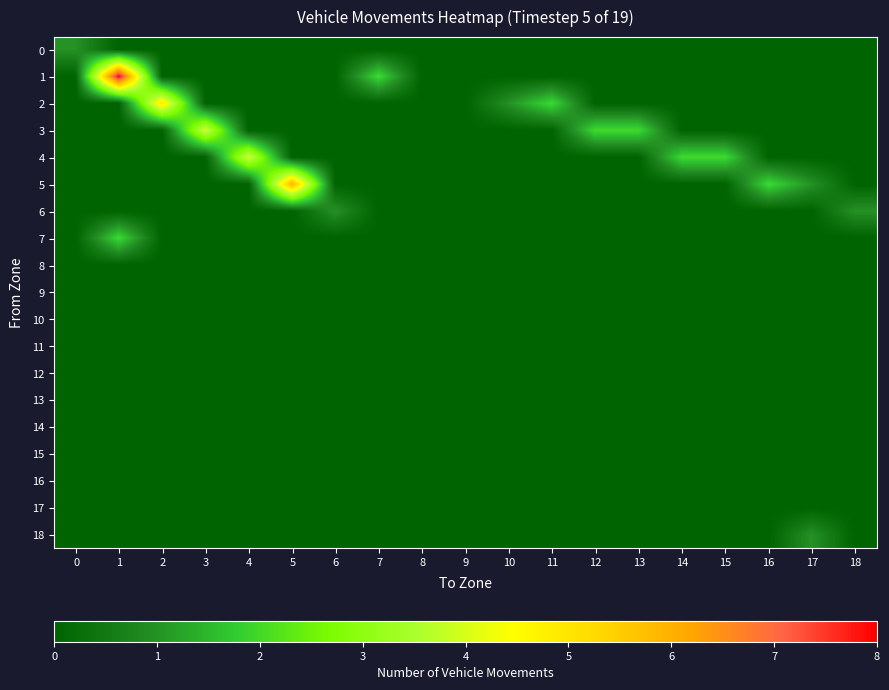

Reading right to left, transcribe all the data shown in this chart.

0: 18=0	17=0	16=0	15=0	14=0	13=0	12=0	11=0	10=0	9=0	8=0	7=0	6=0	5=0	4=0	3=0	2=0	1=0	0=1
1: 18=0	17=0	16=0	15=0	14=0	13=0	12=0	11=0	10=0	9=0	8=0	7=2	6=0	5=0	4=0	3=0	2=0	1=8	0=0
2: 18=0	17=0	16=0	15=0	14=0	13=0	12=0	11=2	10=1	9=0	8=0	7=0	6=0	5=0	4=0	3=0	2=5	1=0	0=0
3: 18=0	17=0	16=0	15=0	14=0	13=2	12=2	11=0	10=0	9=0	8=0	7=0	6=0	5=0	4=0	3=4	2=0	1=0	0=0
4: 18=0	17=0	16=0	15=2	14=2	13=0	12=0	11=0	10=0	9=0	8=0	7=0	6=0	5=0	4=4	3=0	2=0	1=0	0=0
5: 18=0	17=1	16=2	15=0	14=0	13=0	12=0	11=0	10=0	9=0	8=0	7=0	6=0	5=6	4=0	3=0	2=0	1=0	0=0
6: 18=1	17=0	16=0	15=0	14=0	13=0	12=0	11=0	10=0	9=0	8=0	7=0	6=1	5=0	4=0	3=0	2=0	1=0	0=0
7: 18=0	17=0	16=0	15=0	14=0	13=0	12=0	11=0	10=0	9=0	8=0	7=0	6=0	5=0	4=0	3=0	2=0	1=2	0=0
8: 18=0	17=0	16=0	15=0	14=0	13=0	12=0	11=0	10=0	9=0	8=0	7=0	6=0	5=0	4=0	3=0	2=0	1=0	0=0
9: 18=0	17=0	16=0	15=0	14=0	13=0	12=0	11=0	10=0	9=0	8=0	7=0	6=0	5=0	4=0	3=0	2=0	1=0	0=0
10: 18=0	17=0	16=0	15=0	14=0	13=0	12=0	11=0	10=0	9=0	8=0	7=0	6=0	5=0	4=0	3=0	2=0	1=0	0=0
11: 18=0	17=0	16=0	15=0	14=0	13=0	12=0	11=0	10=0	9=0	8=0	7=0	6=0	5=0	4=0	3=0	2=0	1=0	0=0
12: 18=0	17=0	16=0	15=0	14=0	13=0	12=0	11=0	10=0	9=0	8=0	7=0	6=0	5=0	4=0	3=0	2=0	1=0	0=0
13: 18=0	17=0	16=0	15=0	14=0	13=0	12=0	11=0	10=0	9=0	8=0	7=0	6=0	5=0	4=0	3=0	2=0	1=0	0=0
14: 18=0	17=0	16=0	15=0	14=0	13=0	12=0	11=0	10=0	9=0	8=0	7=0	6=0	5=0	4=0	3=0	2=0	1=0	0=0
15: 18=0	17=0	16=0	15=0	14=0	13=0	12=0	11=0	10=0	9=0	8=0	7=0	6=0	5=0	4=0	3=0	2=0	1=0	0=0
16: 18=0	17=0	16=0	15=0	14=0	13=0	12=0	11=0	10=0	9=0	8=0	7=0	6=0	5=0	4=0	3=0	2=0	1=0	0=0
17: 18=0	17=0	16=0	15=0	14=0	13=0	12=0	11=0	10=0	9=0	8=0	7=0	6=0	5=0	4=0	3=0	2=0	1=0	0=0
18: 18=0	17=1	16=0	15=0	14=0	13=0	12=0	11=0	10=0	9=0	8=0	7=0	6=0	5=0	4=0	3=0	2=0	1=0	0=0